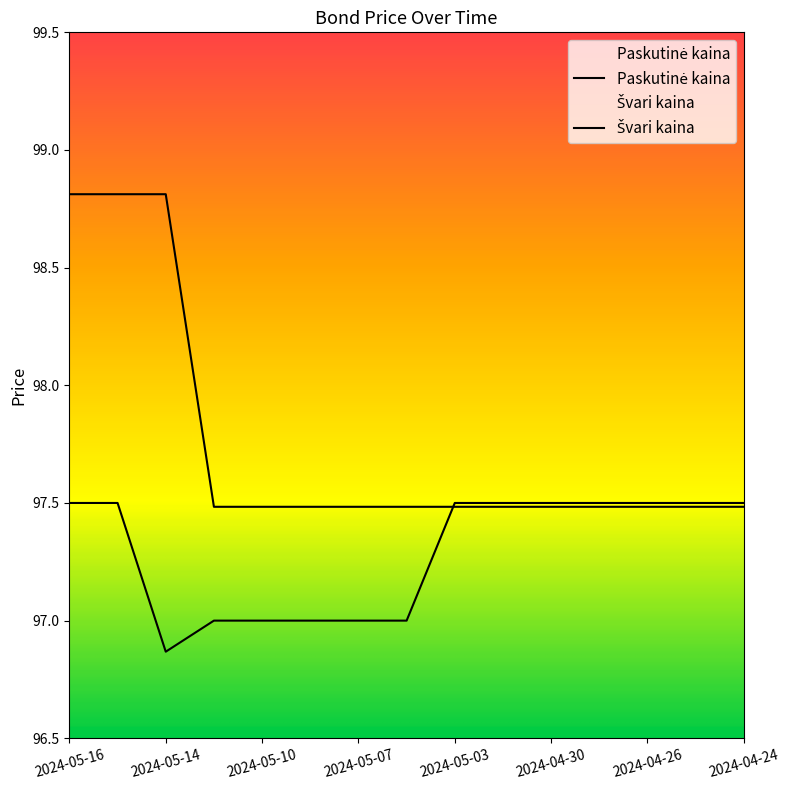

True or false: Švari kaina and Paskutinė kaina intersect in this chart.

True